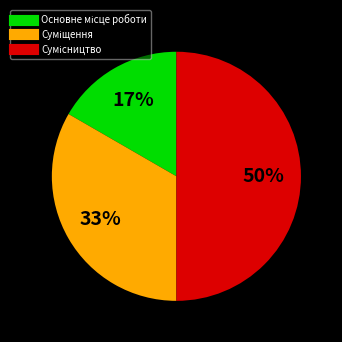

To the nearest percent, what is the difference between the largest and smallest slice percentages?

33%